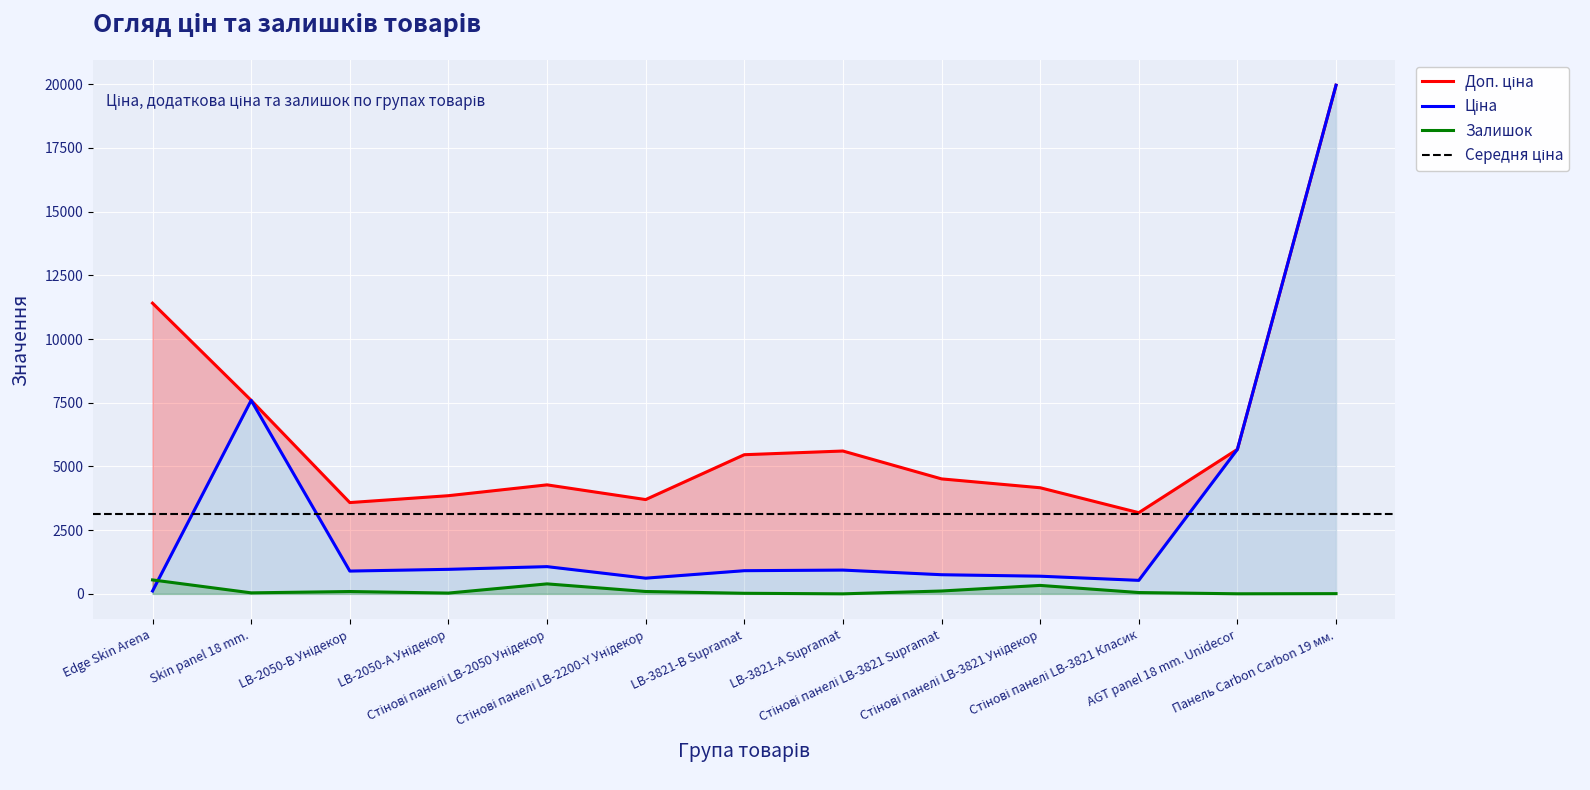

In Залишок, how many points are lower than both neighbors (excluding endpoints)?

4